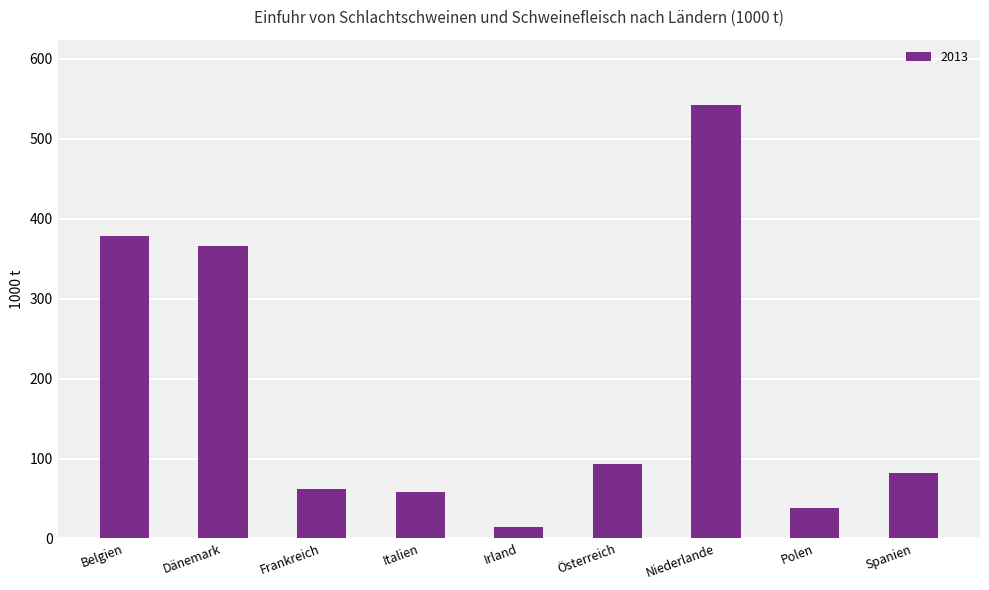

Reading left to right, what are all the values shown in this chart?

378.2	365.9	61.9	58.3	13.7	92.9	542.7	38.1	82.5